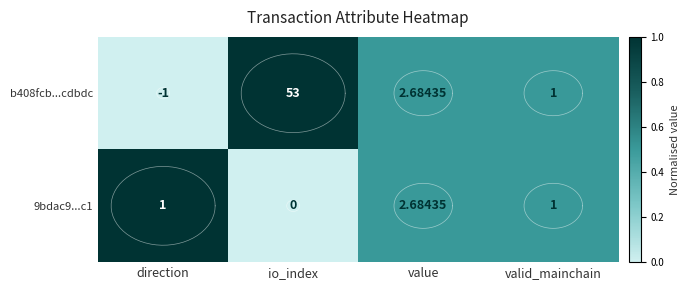

True or false: 9bdac9...c1 has a value of 0.5 at value.

True